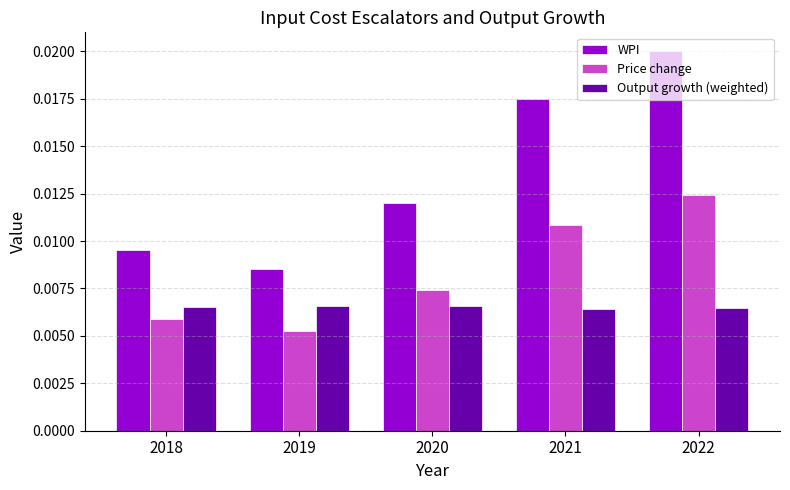

Which category has the lowest value in the WPI series?

2019